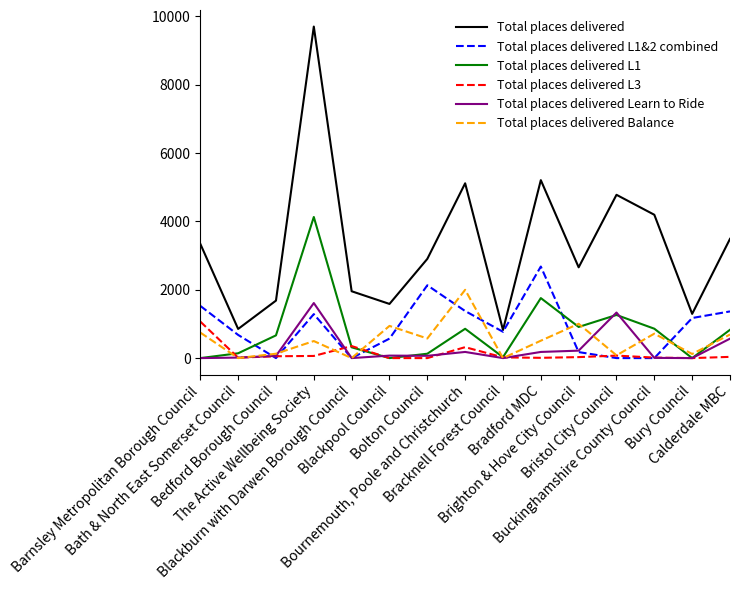

True or false: Total places delivered L1&2 combined and Total places delivered Balance intersect in this chart.

True